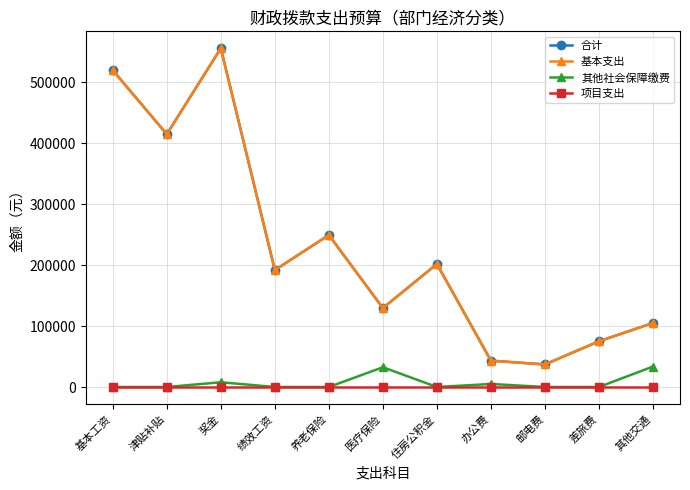

What position from the left is 其他交通?

11